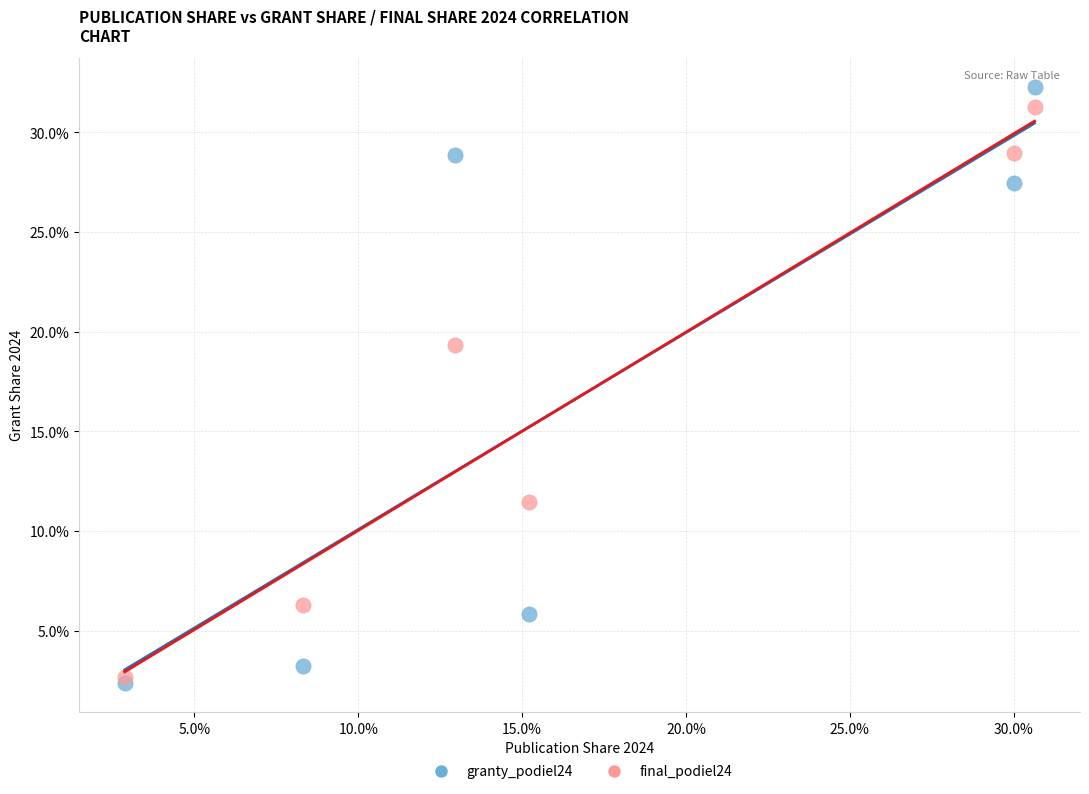

Which series has the widest spread of Y values?

granty_podiel24